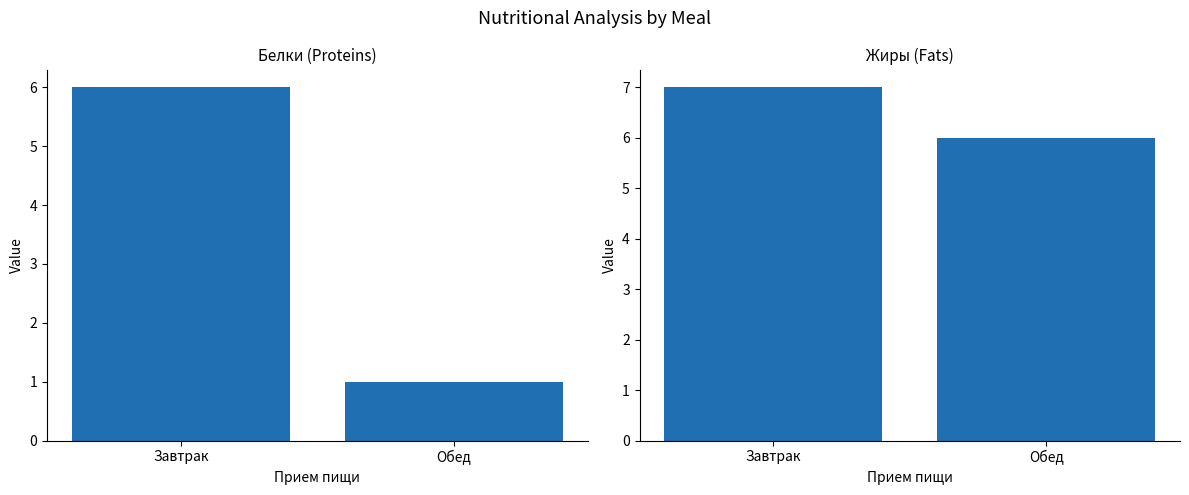

At how many categories does at least one series exceed 3?

2